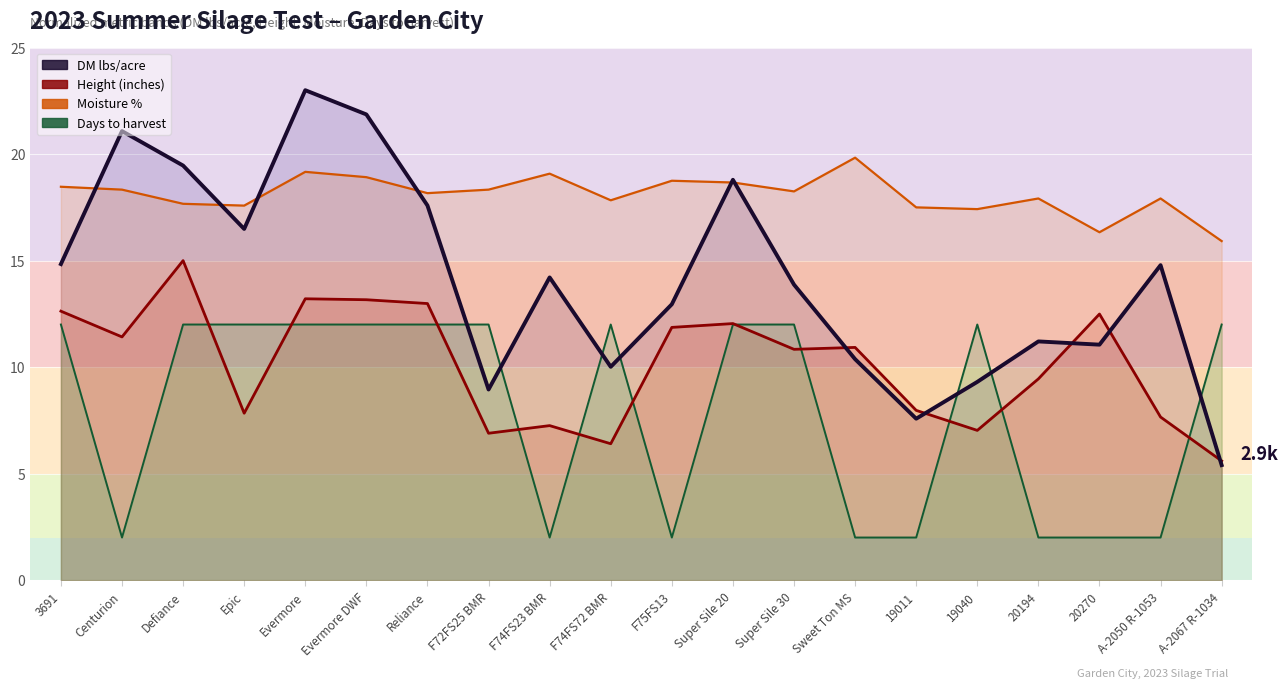

How many lines are shown in the chart?

4